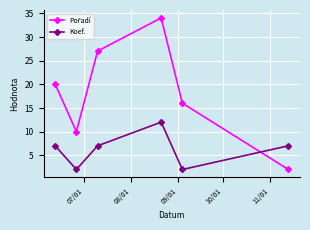

Does the chart display data point markers on the line(s)?

Yes